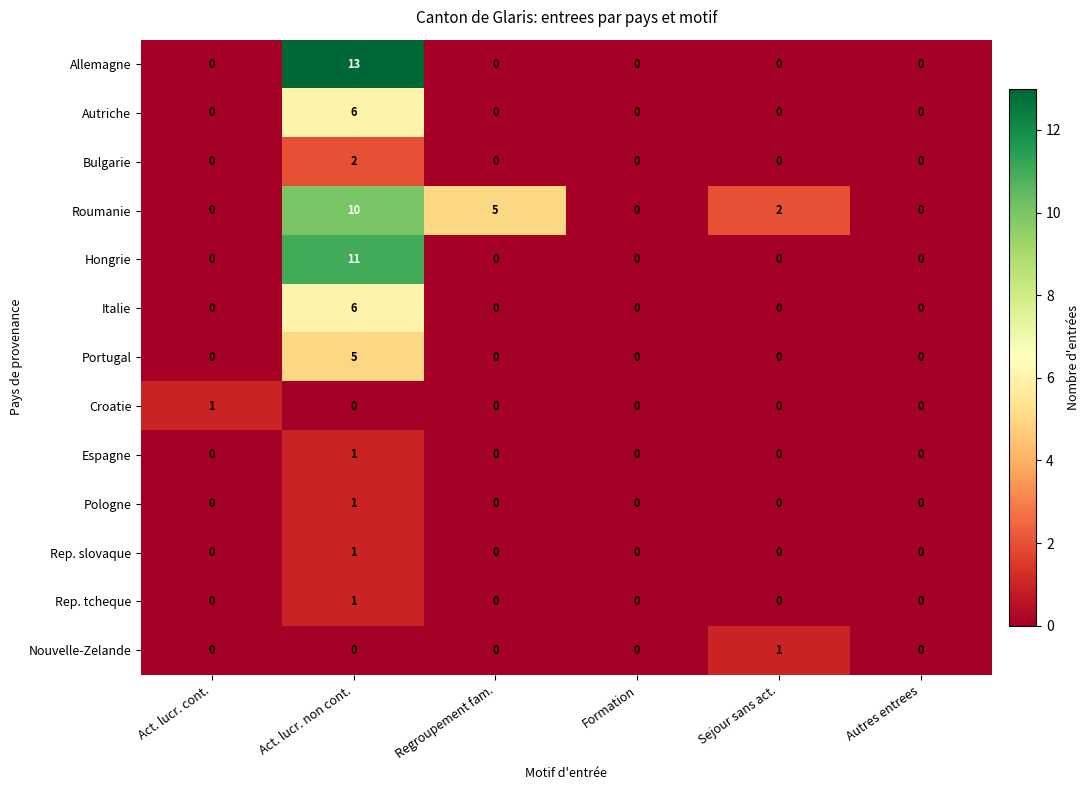

Which series has the largest total across all categories?

Roumanie